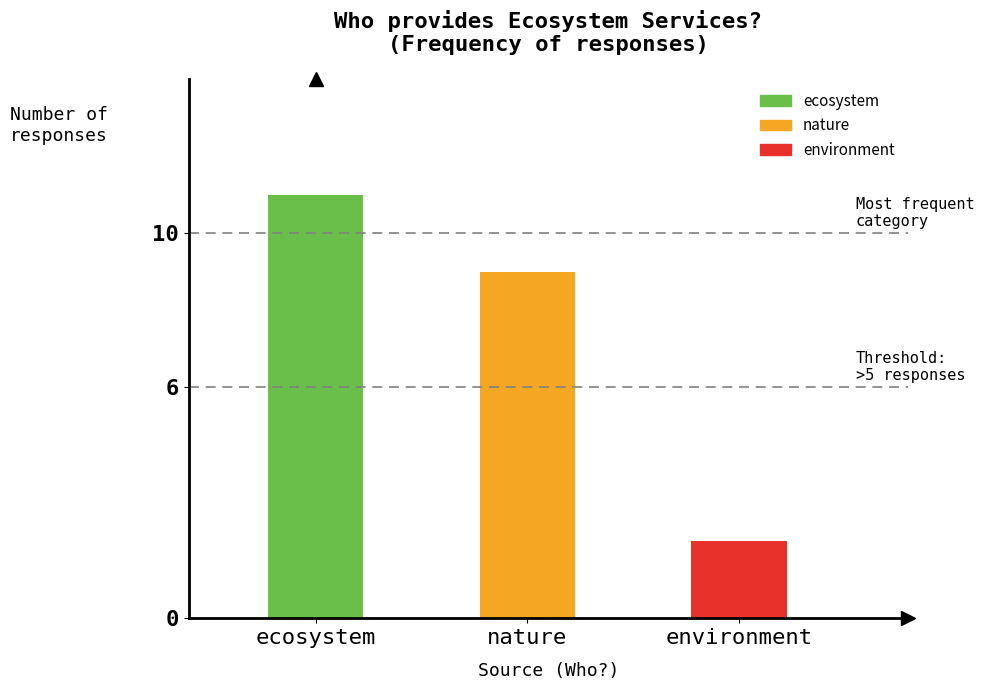

Between ecosystem and nature, which is larger?

ecosystem